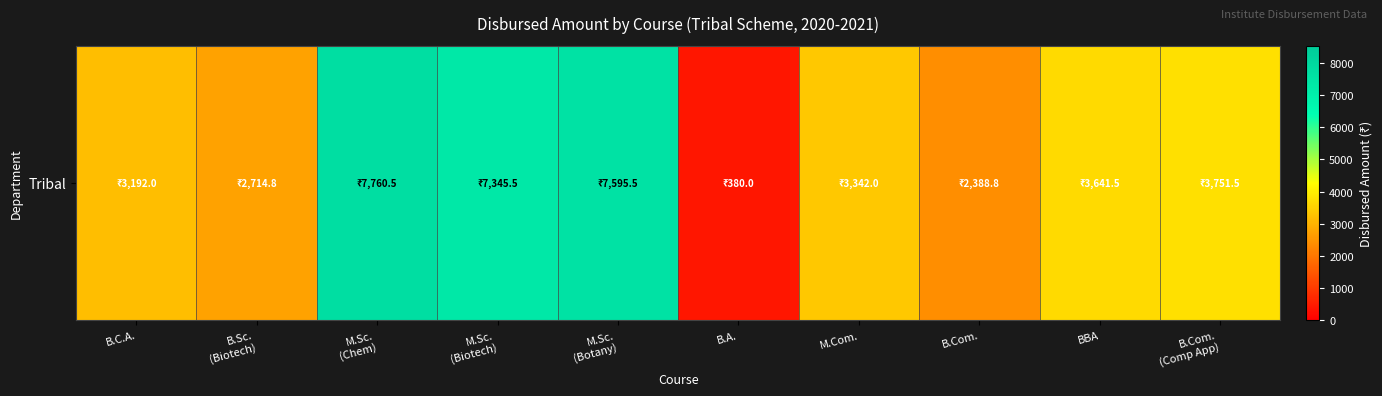

Rank the categories by value from highest to lowest.

M.Sc.
(Chem), M.Sc.
(Botany), M.Sc.
(Biotech), B.Com.
(Comp App), BBA, M.Com., B.C.A., B.Sc.
(Biotech), B.Com., B.A.